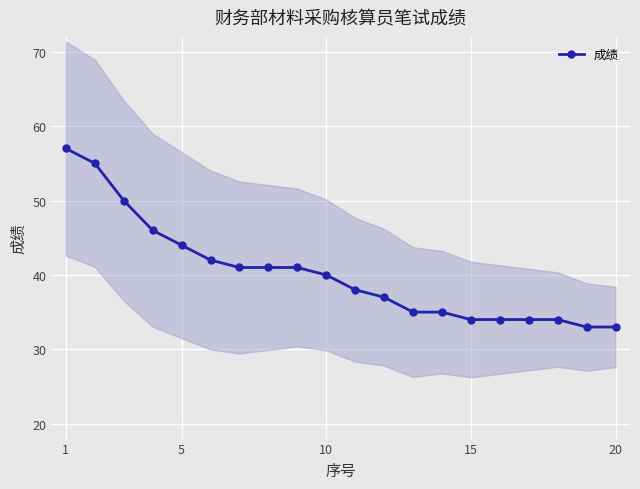

True or false: there are more than 2 points higher than both neighbors.

False